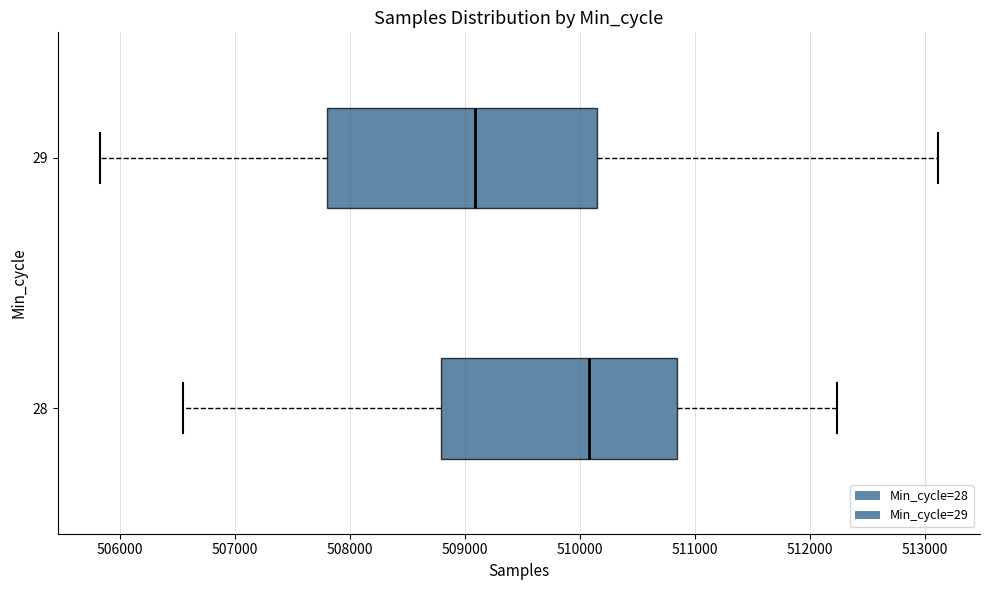

Reading bottom to top, read every box against the x-axis: the position of its median line, the range the box covers, and the ends of its whiskers. The values are not printed on the chart, so give them approximately, as read against the axis.

28: median 510100, box 508800 to 510800, whiskers 506500 to 512200
29: median 509100, box 507800 to 510100, whiskers 505800 to 513100